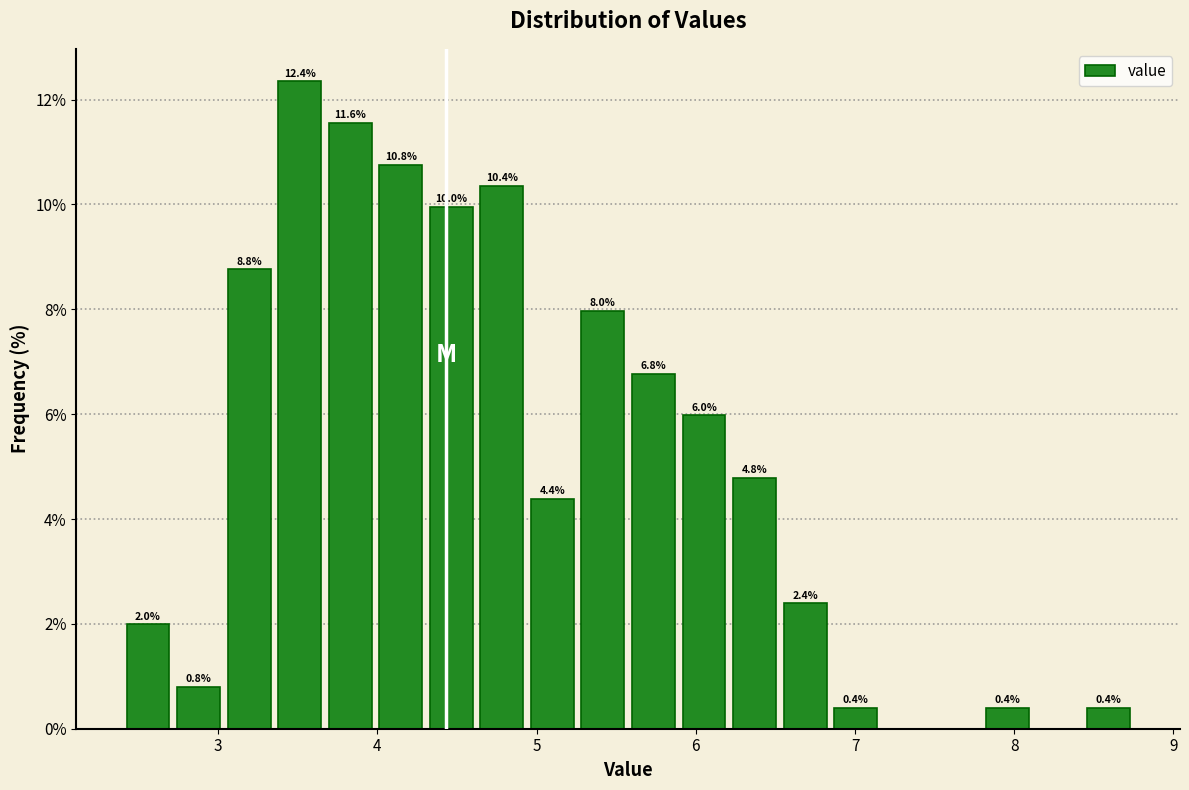

Around what value on the x-axis is the tallest bar? Give the approximate position of its centre, as read against the axis.

3.5